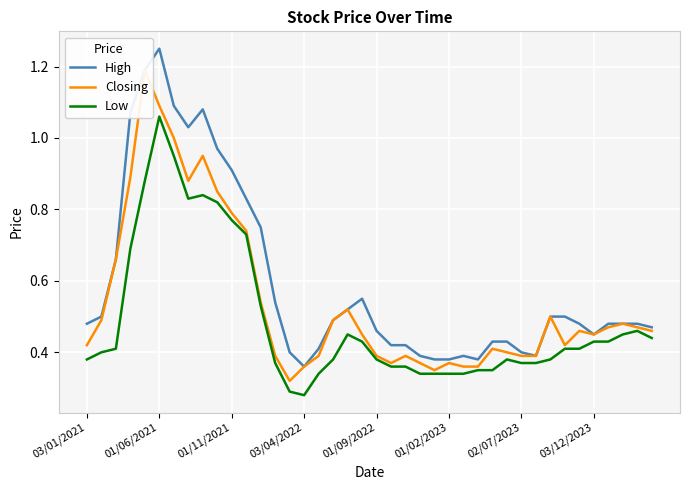

The value of High at 03/01/2021 is 0.7. True or false?

False